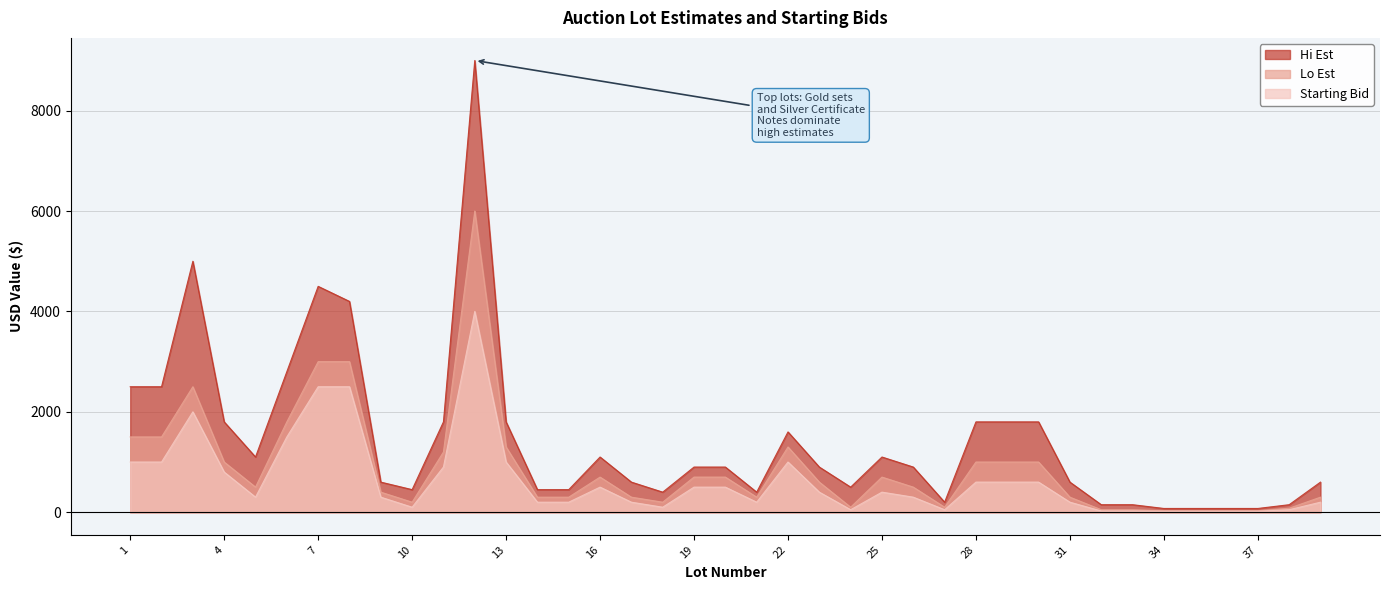

What is the smallest value displayed?

20